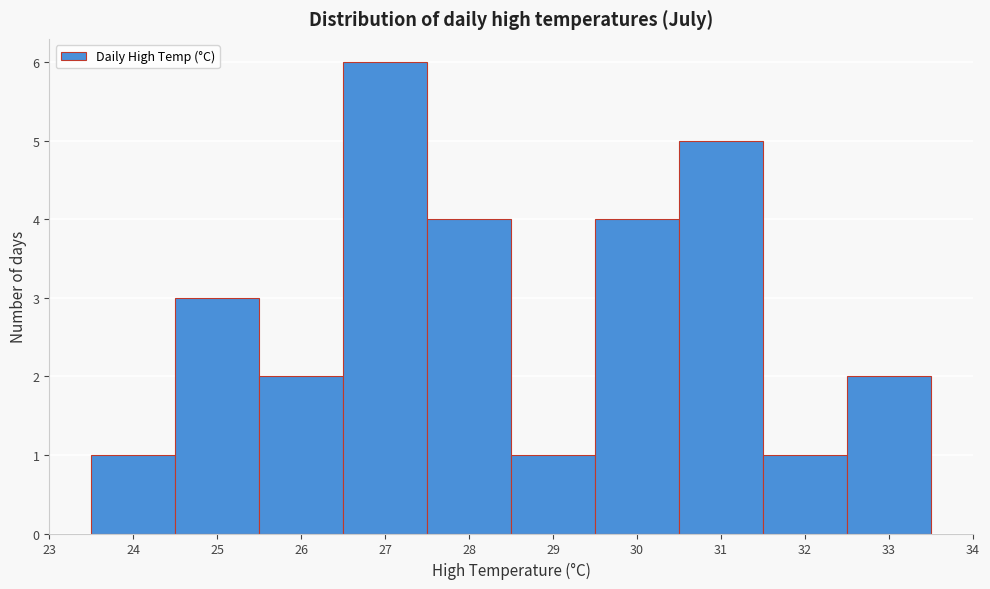

Reading left to right, transcribe this chart: for each bar, give the range it covers on the x-axis and its height. The values are not printed on the chart, so give them approximately, as read against the axis.

23.5 to 24.5: 1
24.5 to 25.5: 3
25.5 to 26.5: 2
26.5 to 27.5: 6
27.5 to 28.5: 4
28.5 to 29.5: 1
29.5 to 30.5: 4
30.5 to 31.5: 5
31.5 to 32.5: 1
32.5 to 33.5: 2